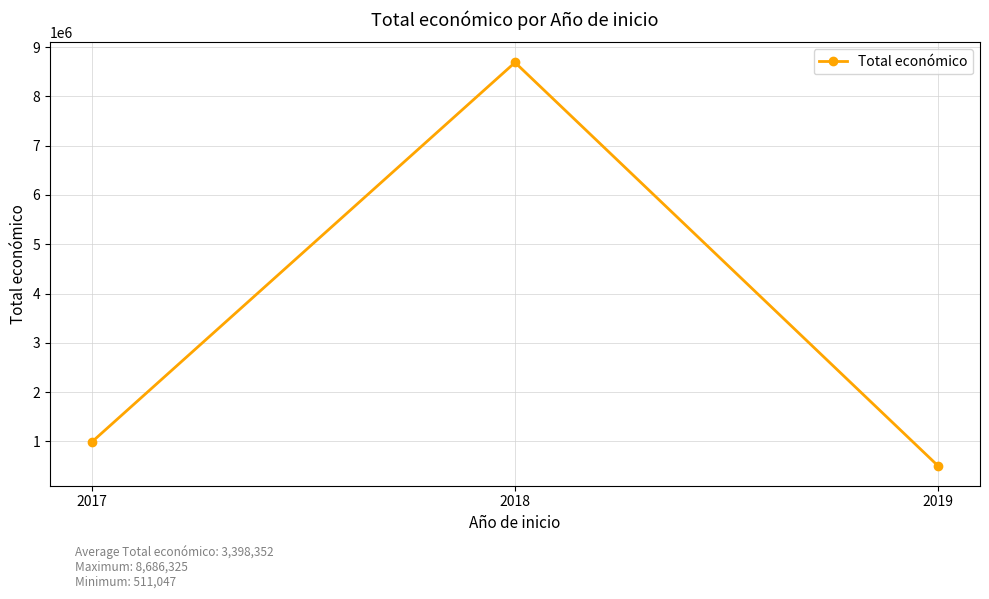

What is the average value?

3398352